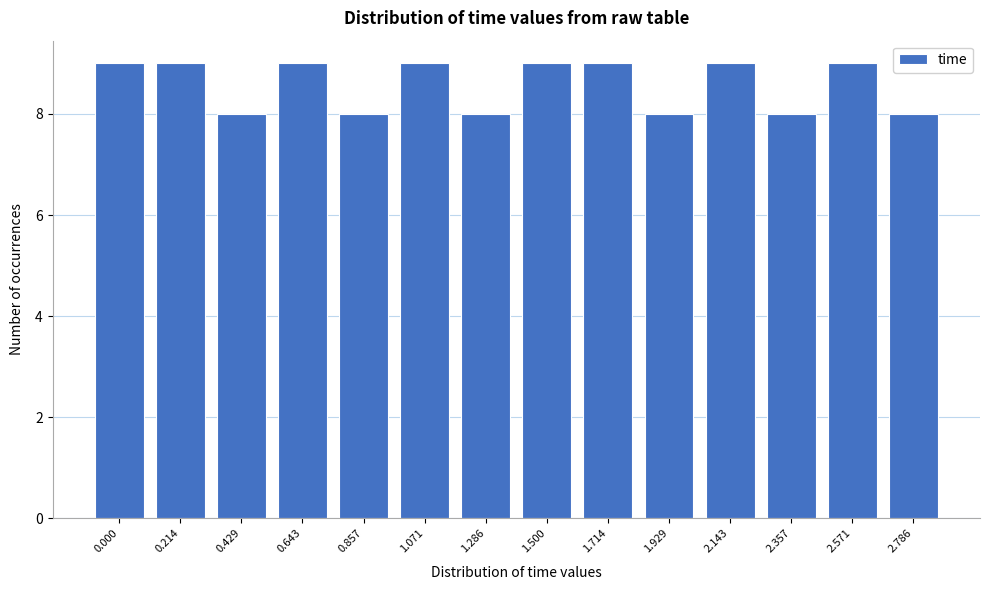

Reading right to left, list all the values displayed in this chart.

2.786=8	2.571=9	2.357=8	2.143=9	1.929=8	1.714=9	1.500=9	1.286=8	1.071=9	0.857=8	0.643=9	0.429=8	0.214=9	0.000=9